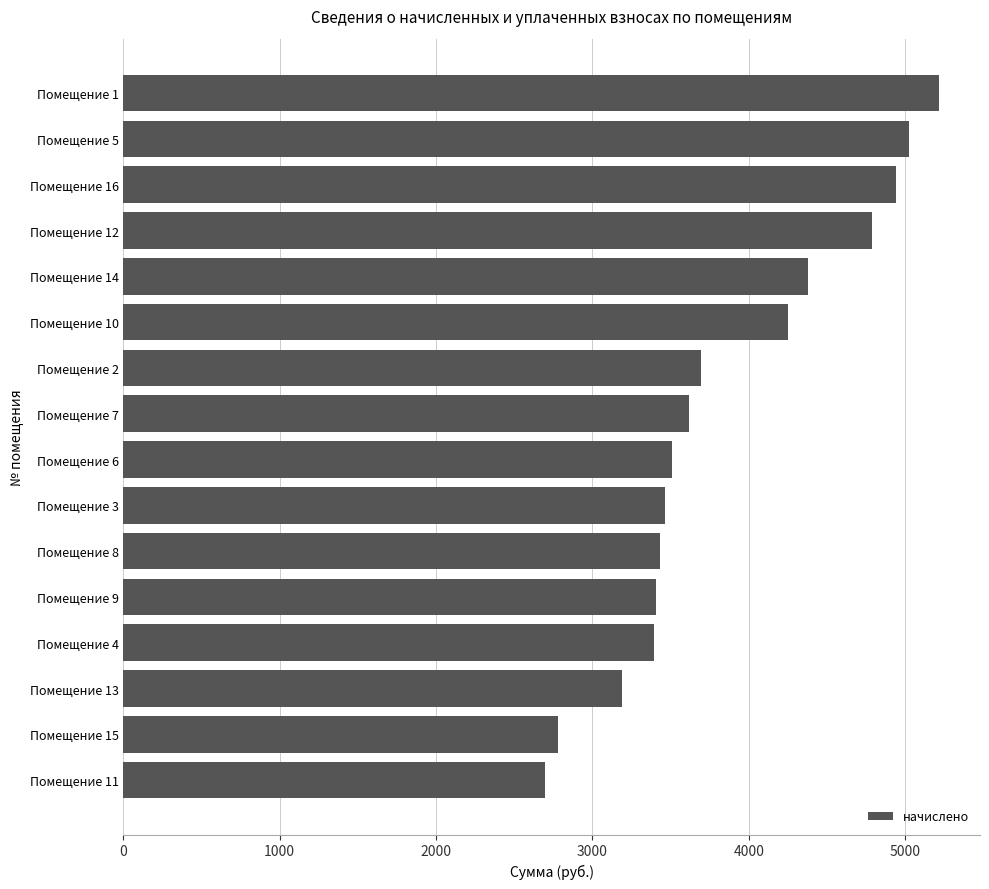

How many data points are above 3620?

8